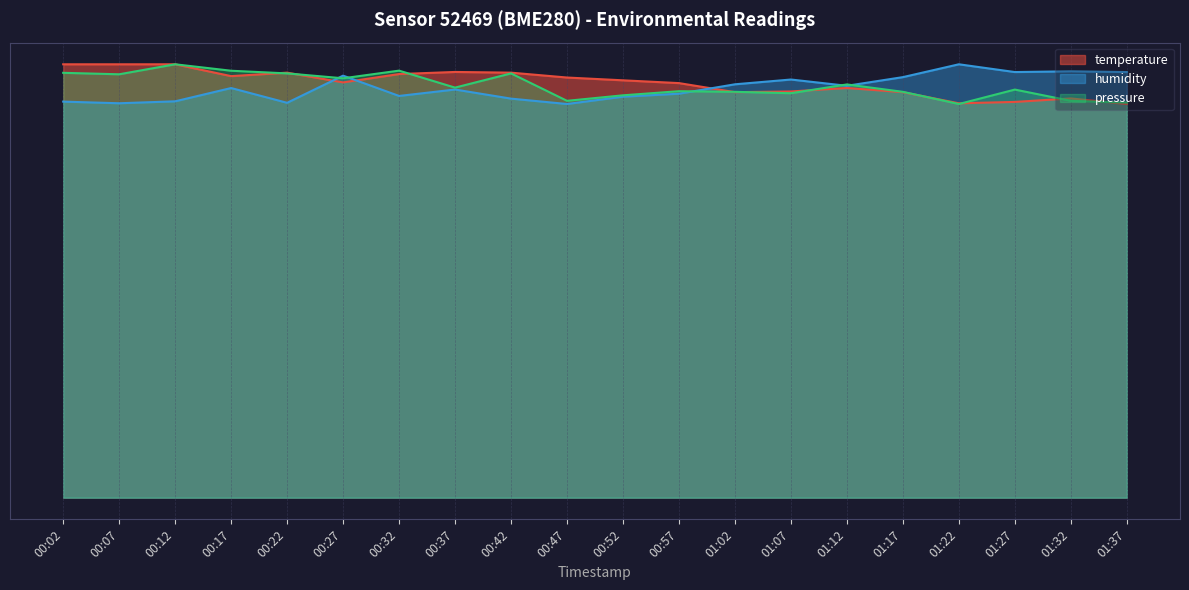

Which series has the largest total across all categories?

temperature